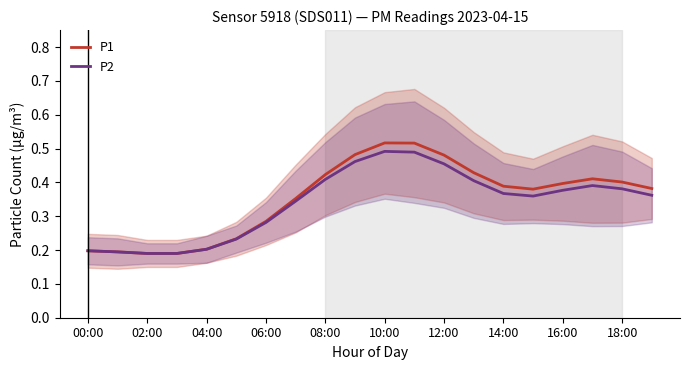

The value of P1 at 06:00 is 0.1. True or false?

False